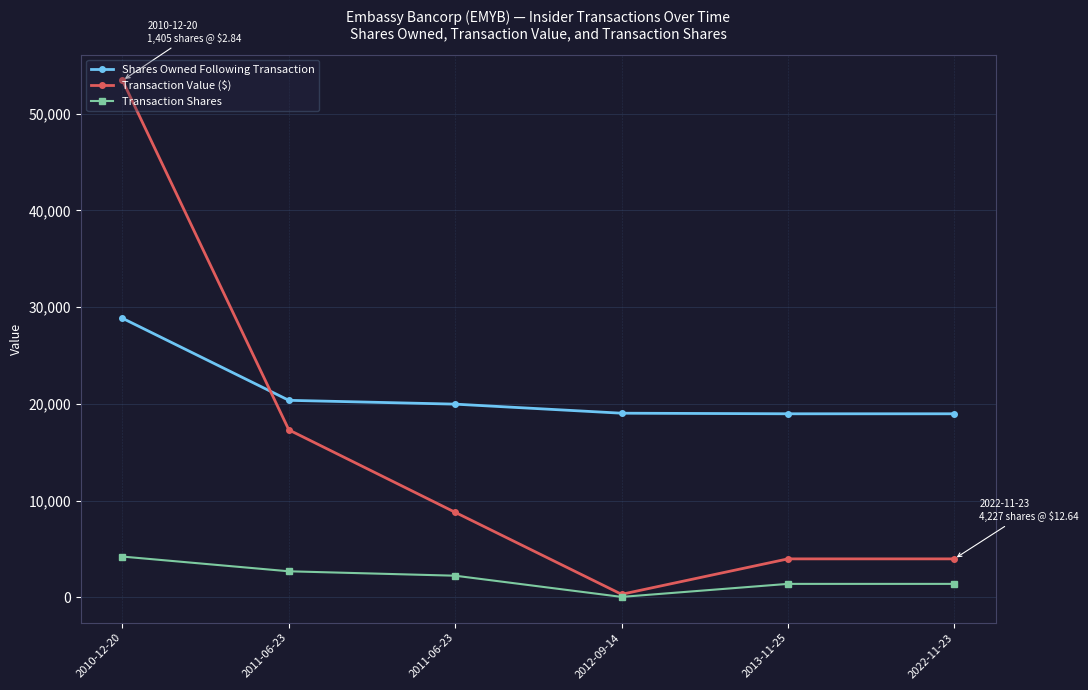

How many lines are shown in the chart?

3